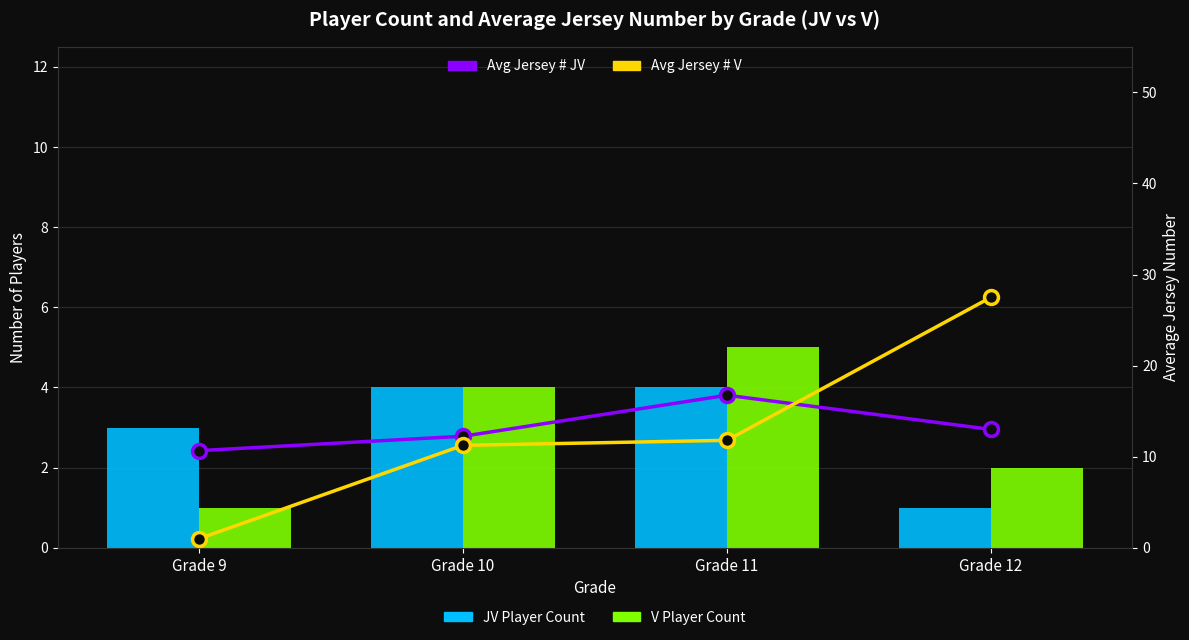

Count the number of categories in the chart.

4